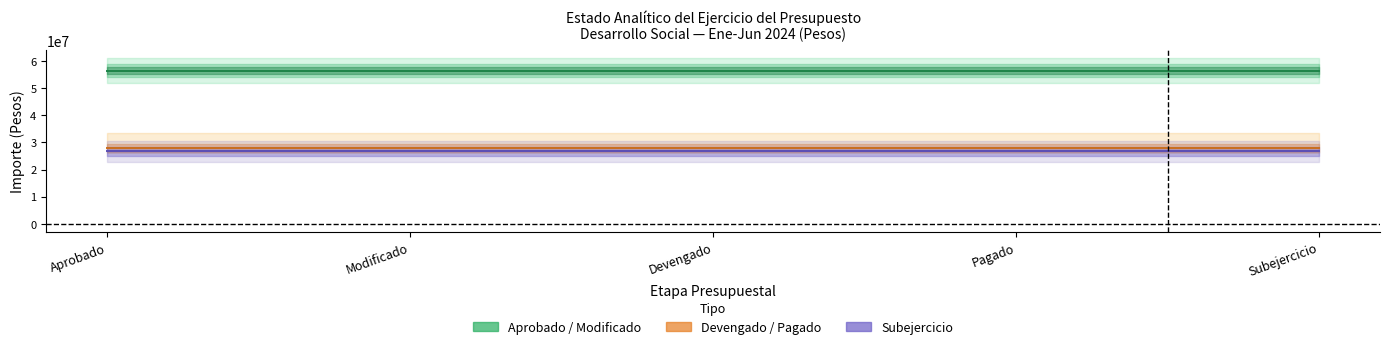

True or false: Devengado and Subejercicio intersect in this chart.

False